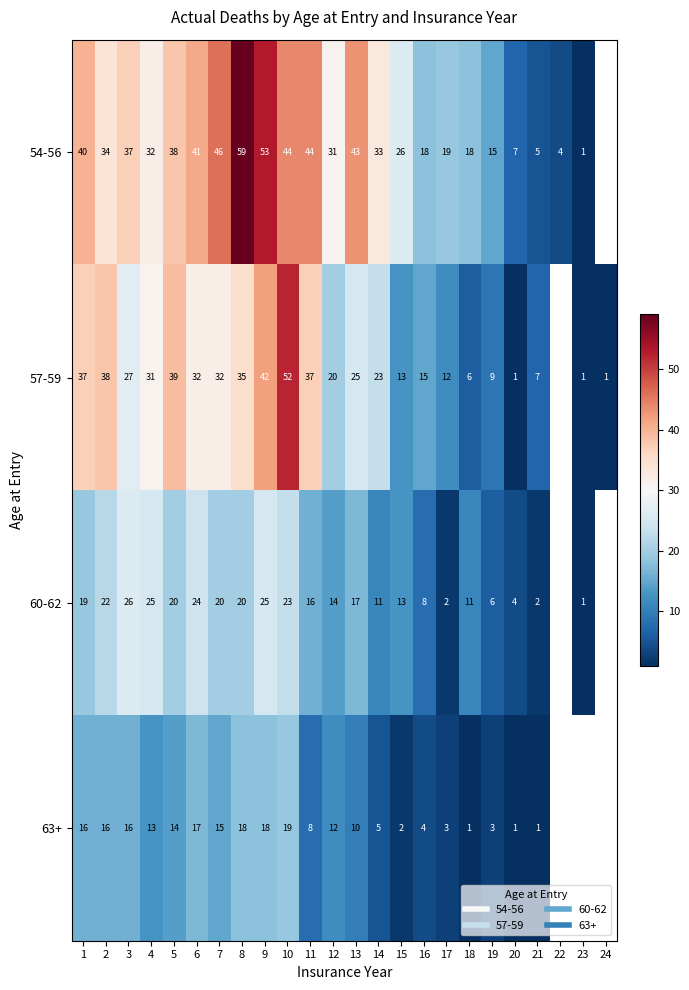

Which has a higher value, 17 or 19?

17